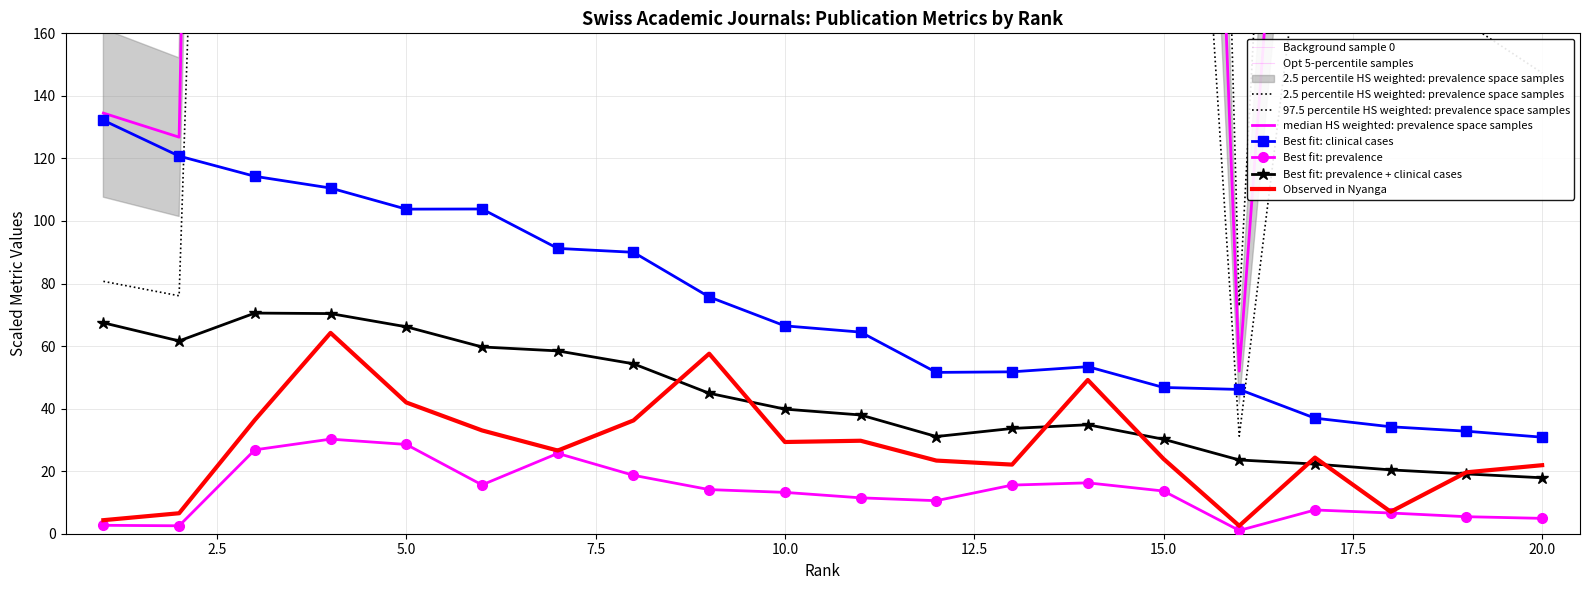

True or false: Total Cites (3years) and Total Docs. (3years) cross at least once.

False